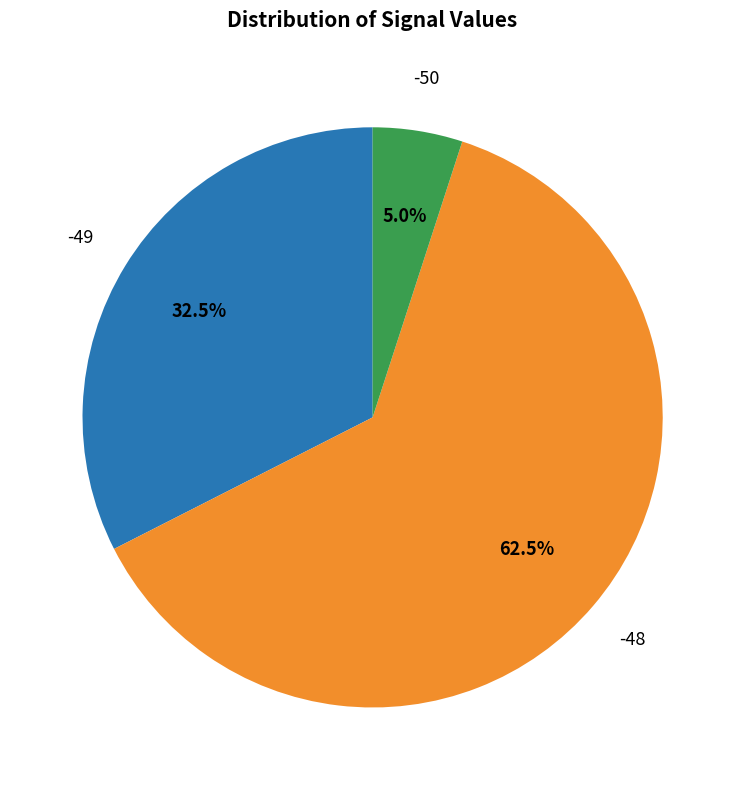

How many segments does this pie chart have?

3